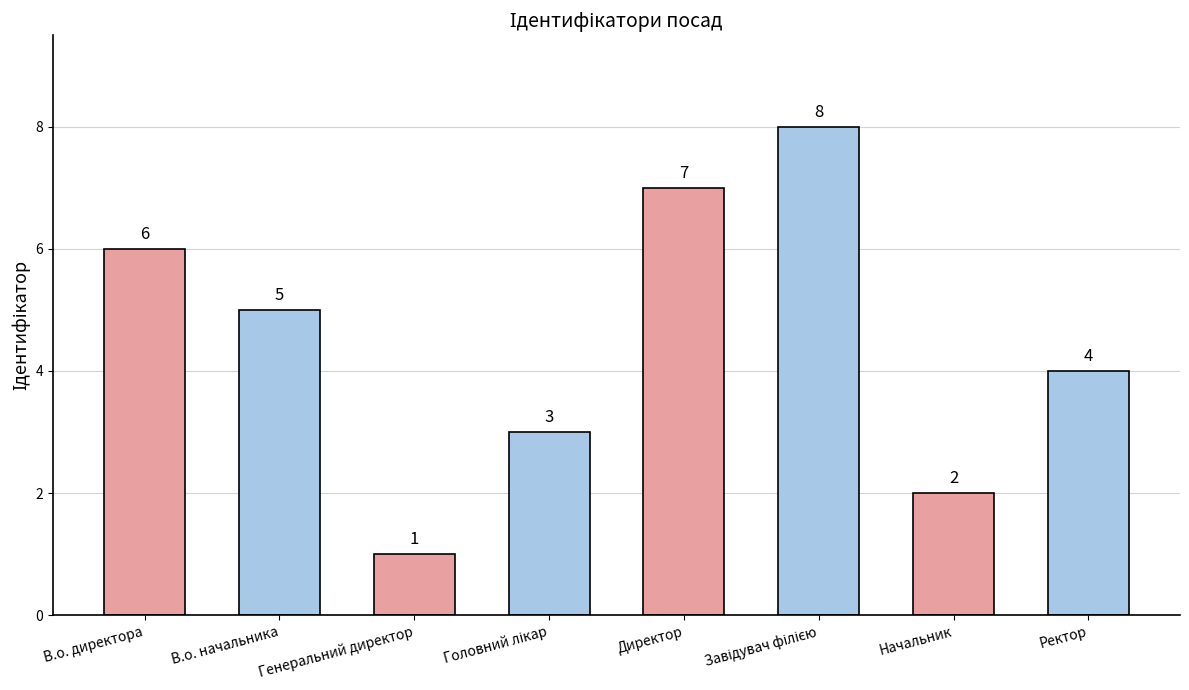

What is the sum of all values?

36